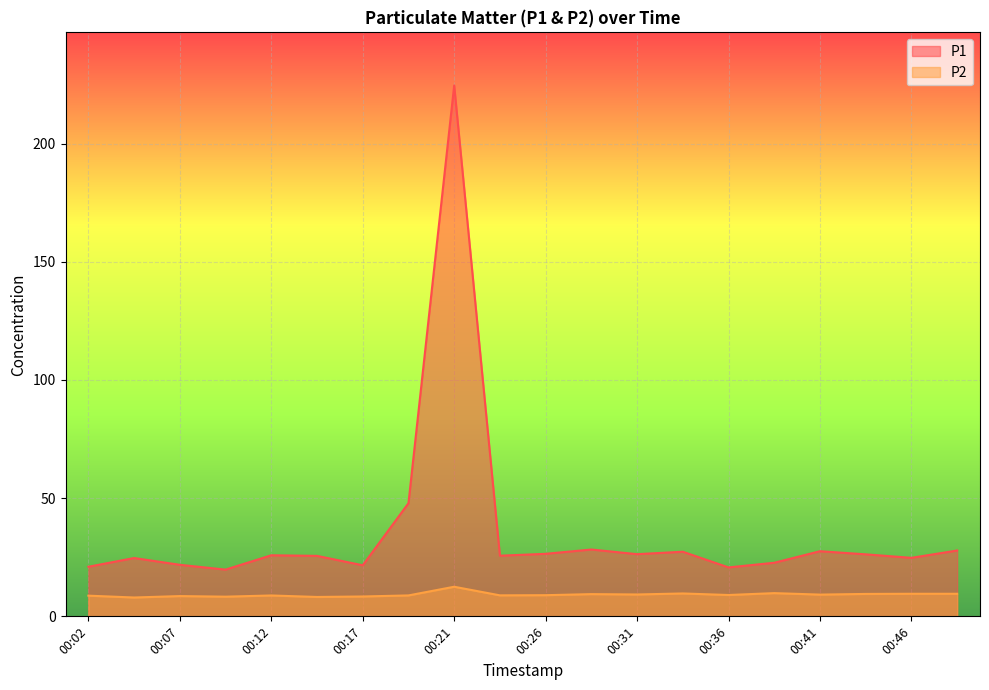

Which series has the widest spread of values?

P1